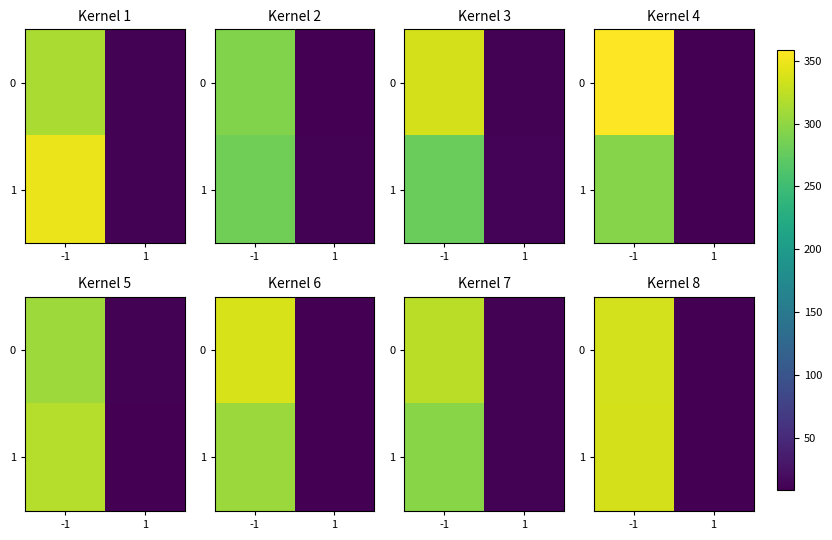

Which series has the widest spread of values?

1